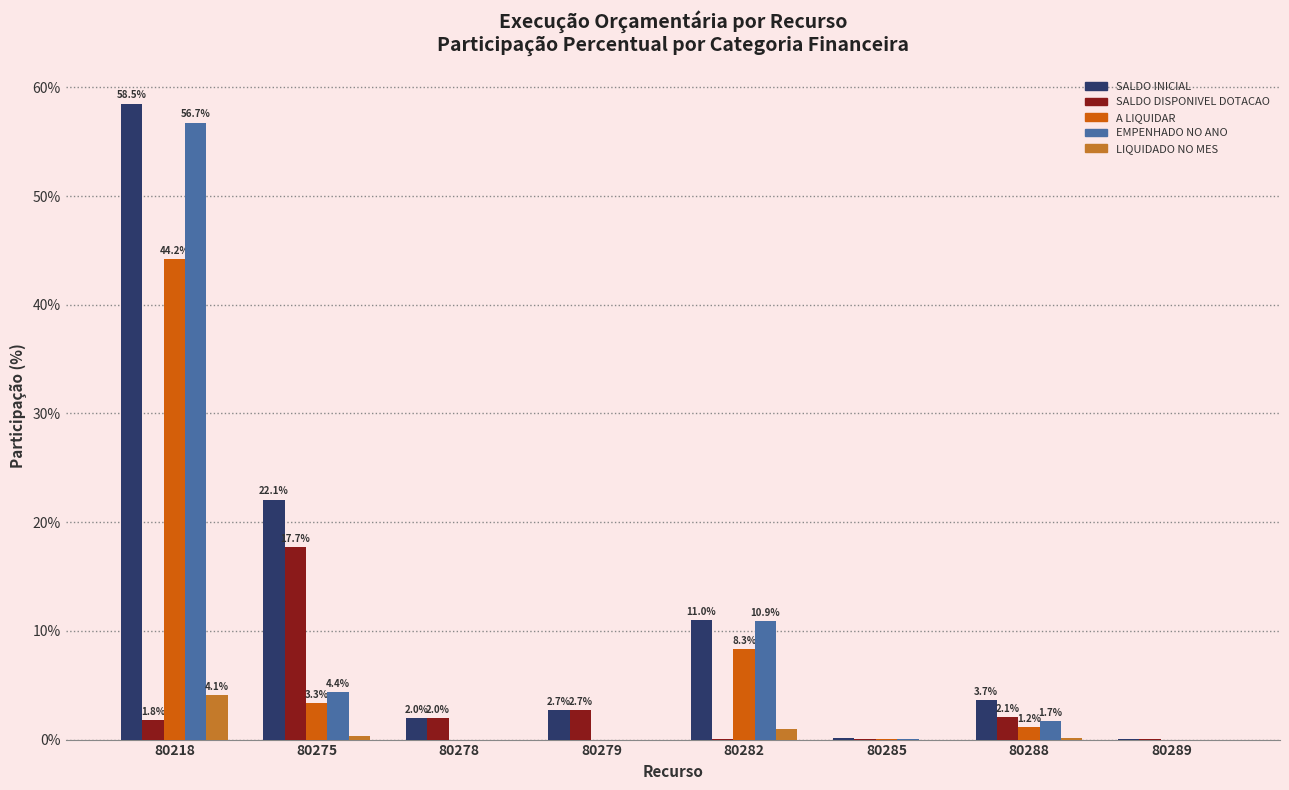

Where is EMPENHADO NO ANO nearest to the value 28?

80282